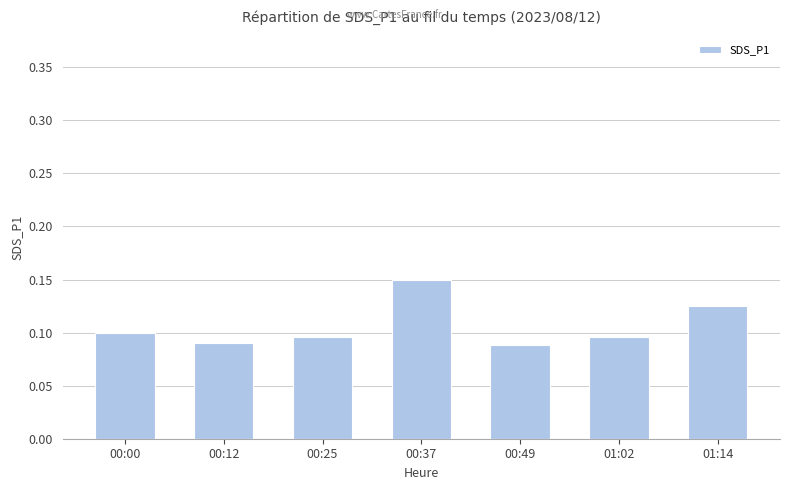

The chart shows a value of 0.1 at 01:02. True or false?

True